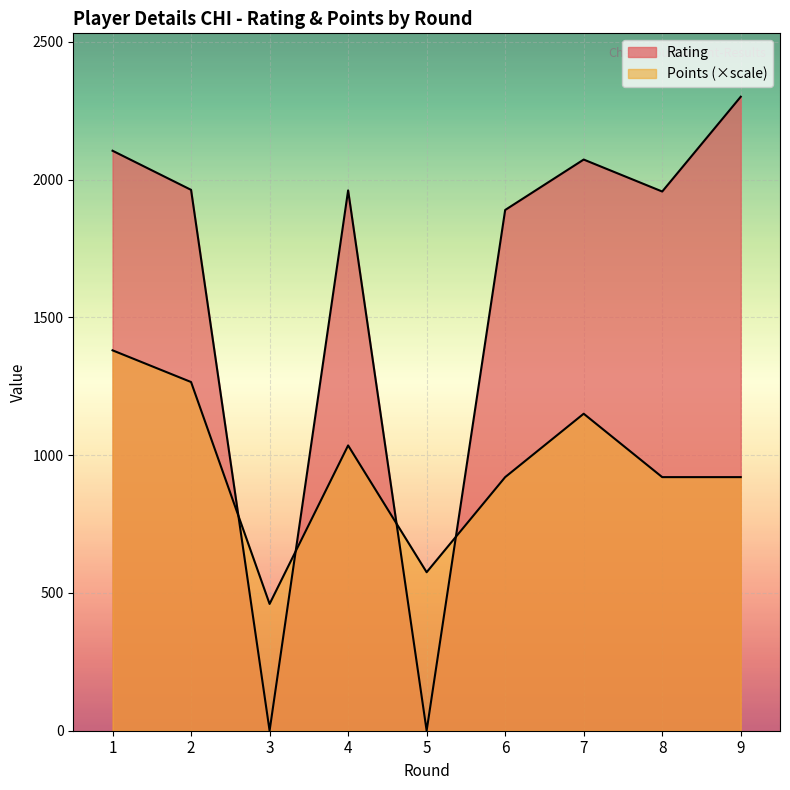

What is the greatest value displayed?

2301.0